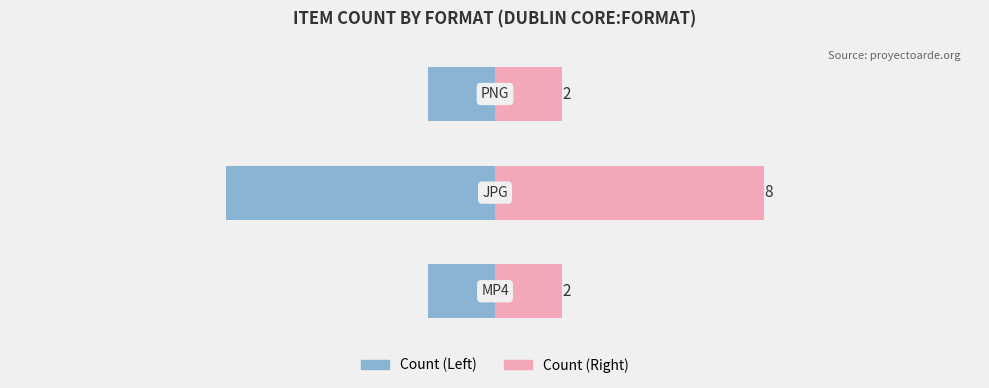

The Count (Left) series shows -8 at 1. True or false?

True